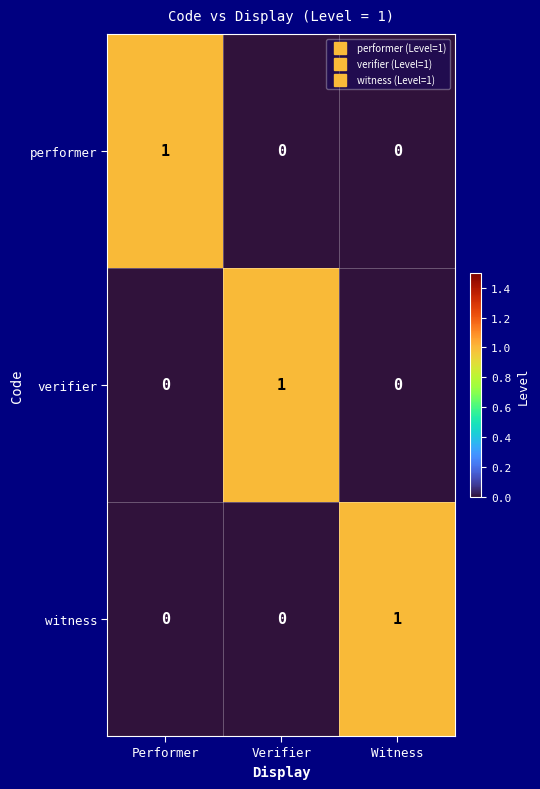

Is the value of witness at Verifier greater than the value of performer at Performer?

No